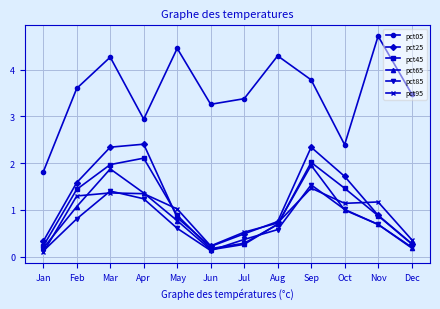

True or false: pct65 has more than 1 points higher than both neighbors.

True